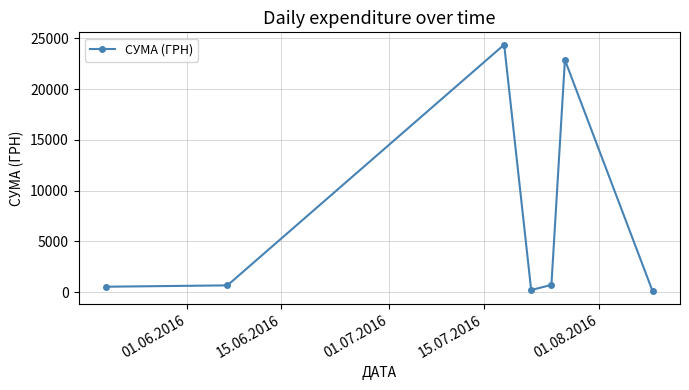

What is the difference between the maximum and minimum values?

24291.6